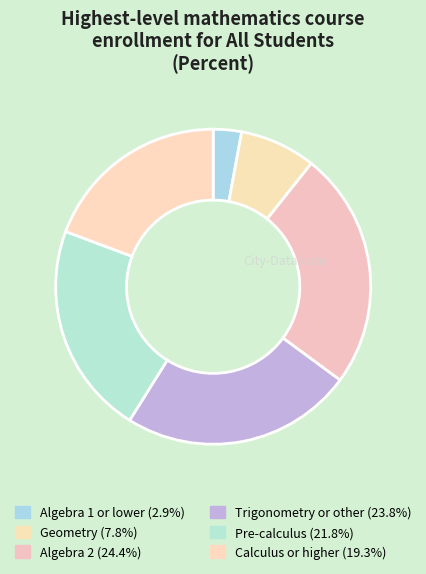

To the nearest percent, what is the difference between the largest and smallest slice percentages?

22%